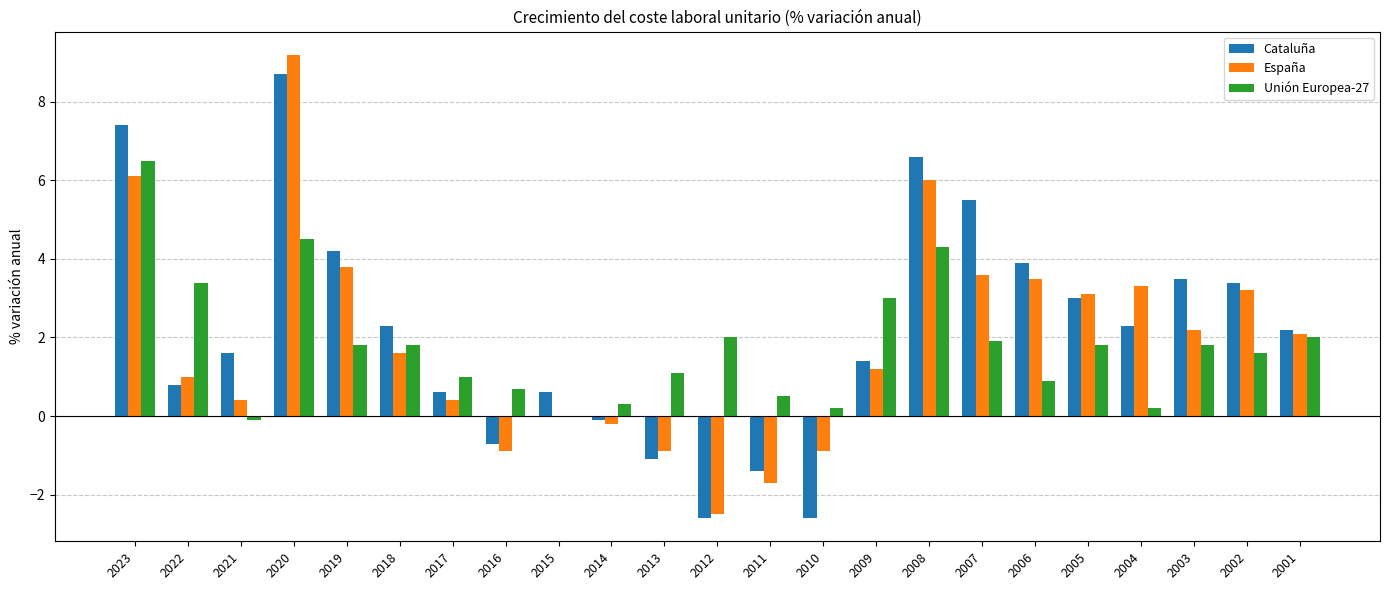

Is it true that Cataluña equals 1.0 at 2017?

False